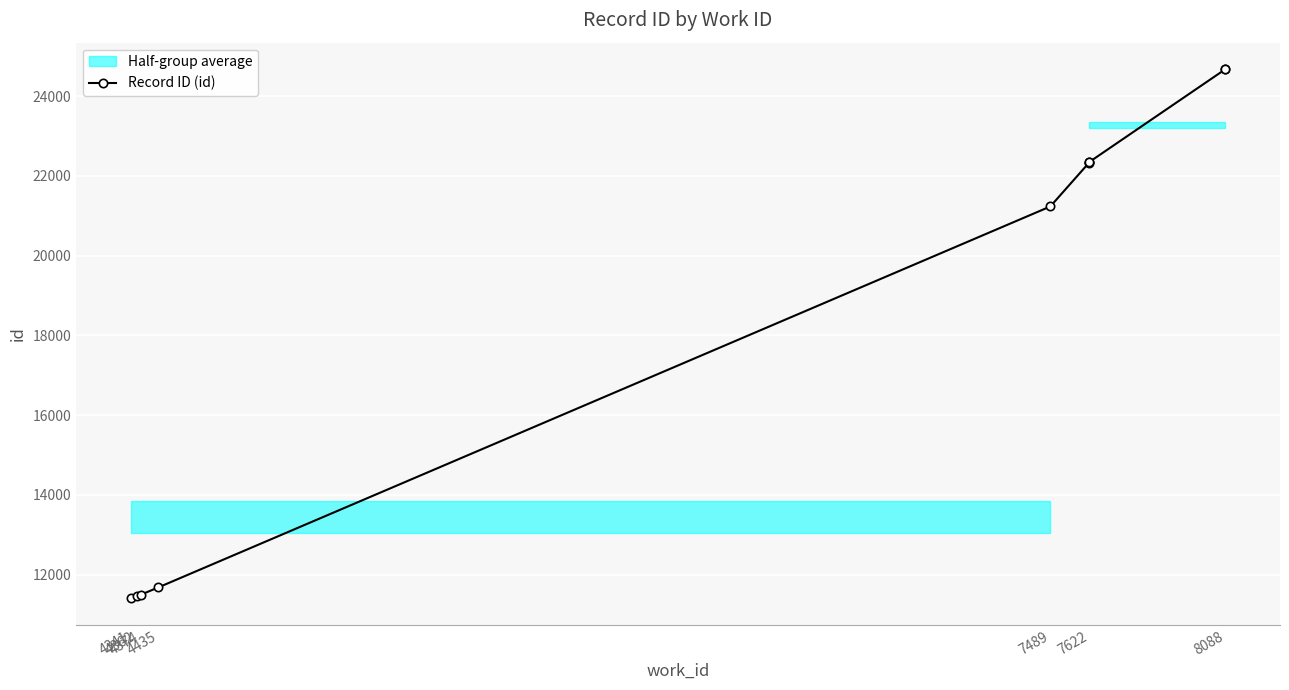

Count the number of categories in the chart.

10